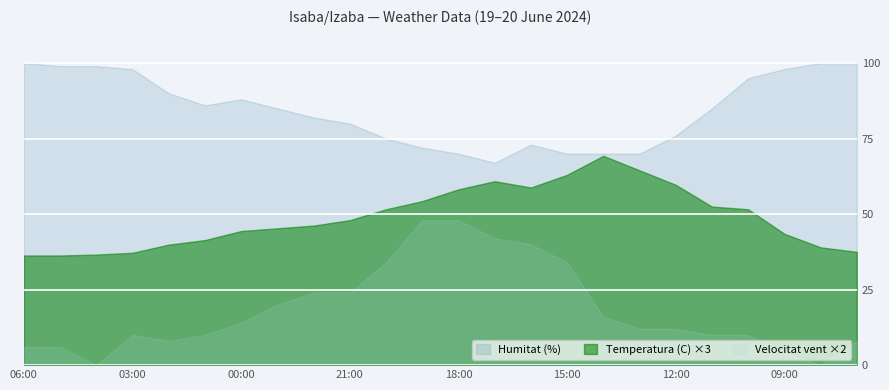

True or false: Humitat (%) and Velocitat vent ×2 cross at least once.

False